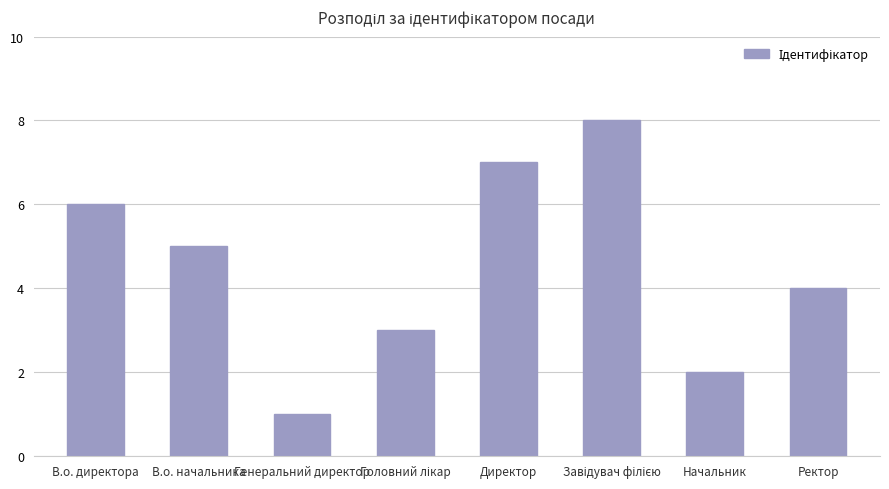

What is the difference between the maximum and minimum values?

7